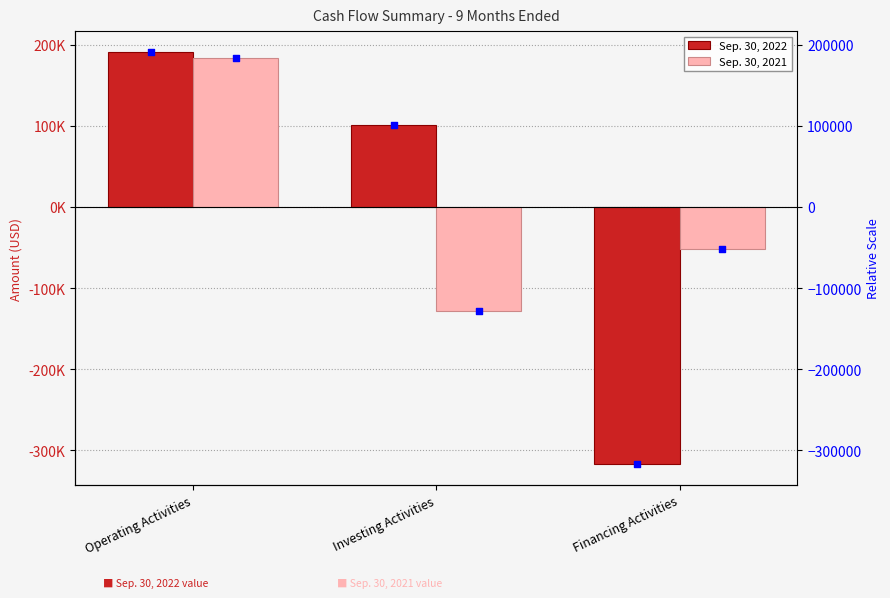

At how many categories does at least one series exceed -223082?

3